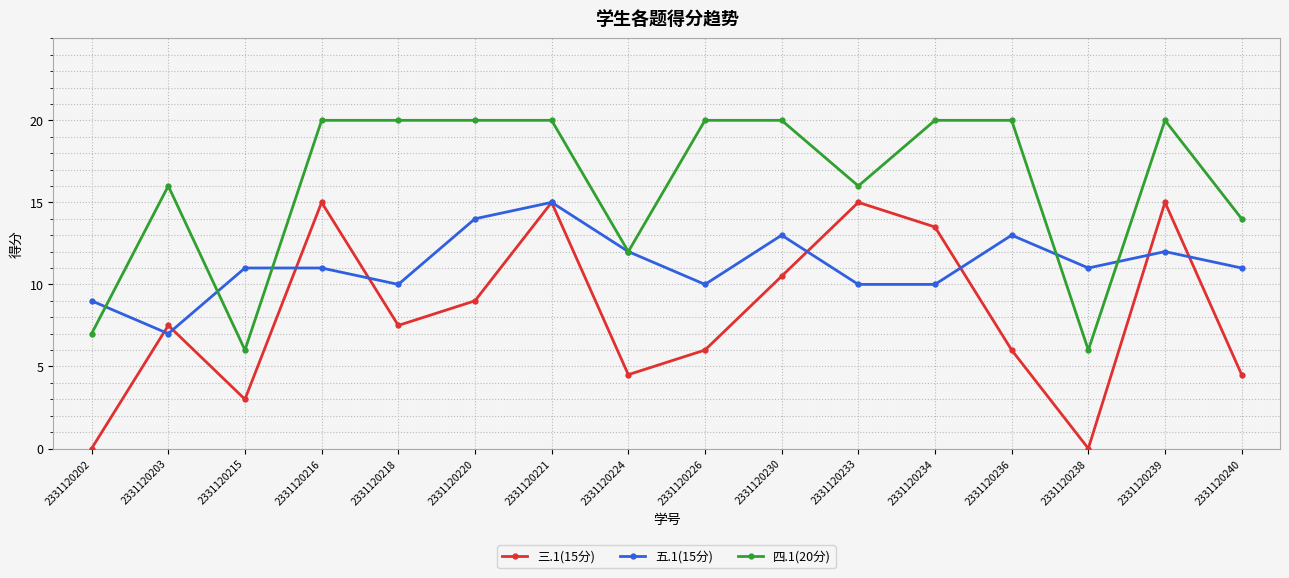

Reading left to right, transcribe all the data shown in this chart.

三.1(15分): 0.0	7.5	3.0	15.0	7.5	9.0	15.0	4.5	6.0	10.5	15.0	13.5	6.0	0.0	15.0	4.5
五.1(15分): 9.0	7.0	11.0	11.0	10.0	14.0	15.0	12.0	10.0	13.0	10.0	10.0	13.0	11.0	12.0	11.0
四.1(20分): 7.0	16.0	6.0	20.0	20.0	20.0	20.0	12.0	20.0	20.0	16.0	20.0	20.0	6.0	20.0	14.0